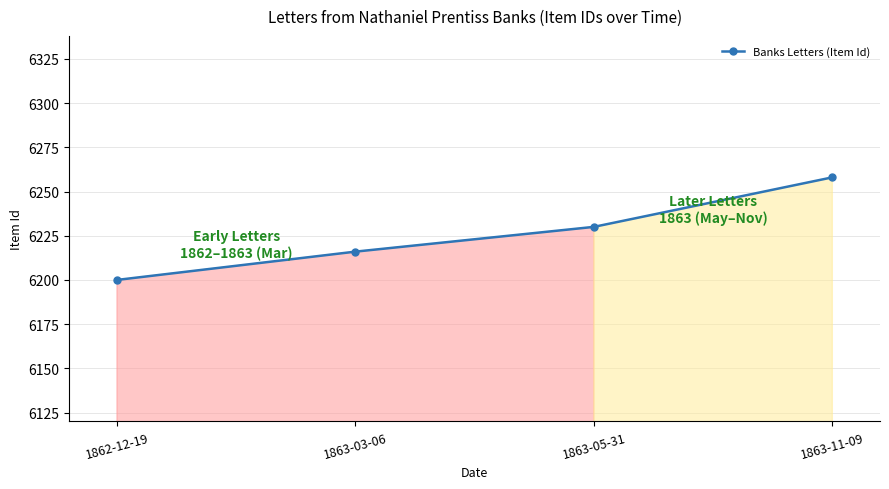

Reading right to left, transcribe all the data shown in this chart.

1863-11-09=6258	1863-05-31=6230	1863-03-06=6216	1862-12-19=6200